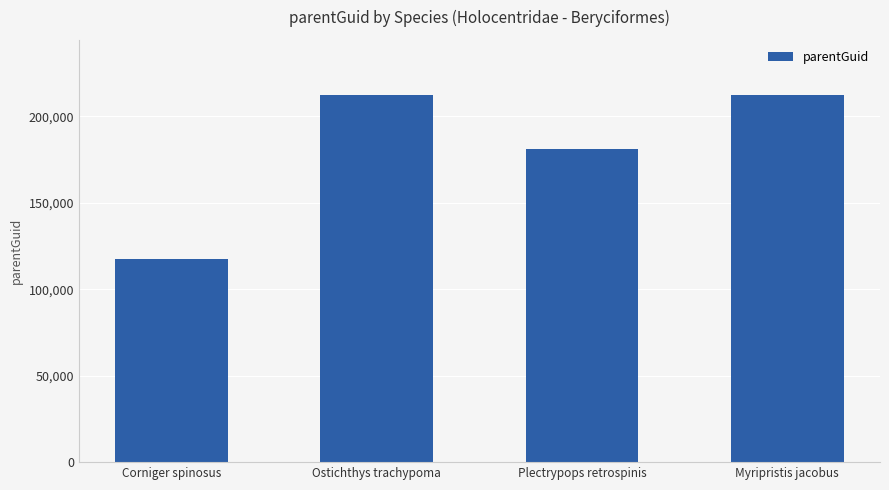

The value at Myripristis jacobus is 119066. True or false?

False